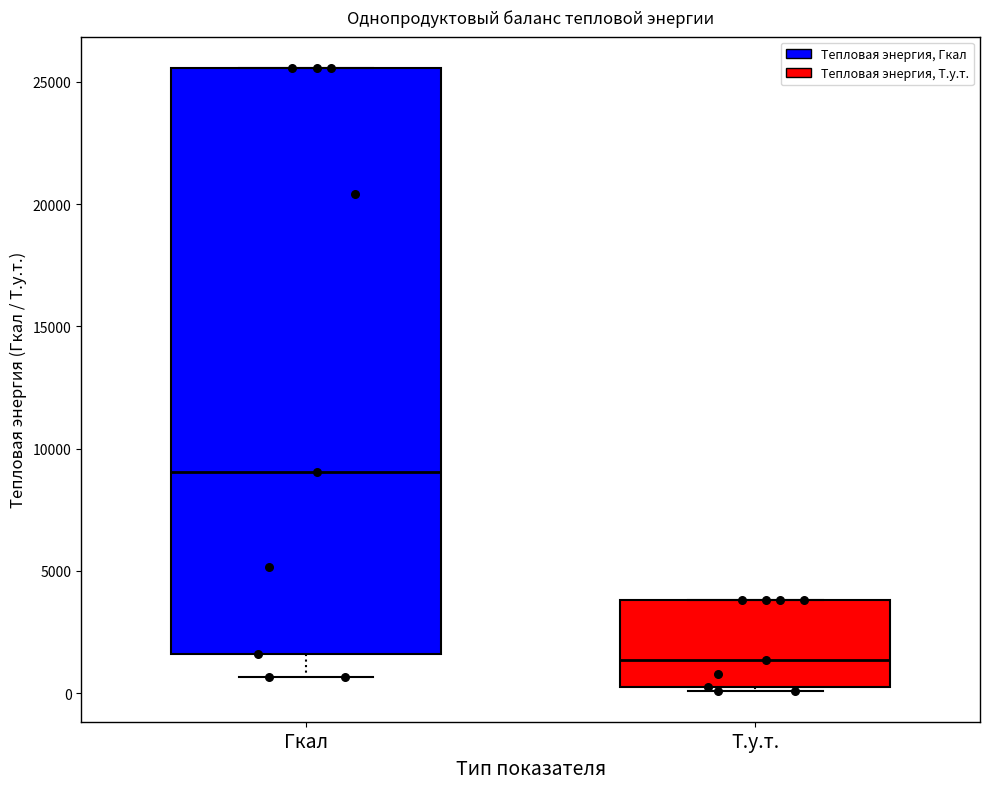

Reading left to right, read every box against the y-axis: the position of its median line, the range the box covers, and the ends of its whiskers. The values are not printed on the chart, so give them approximately, as read against the axis.

Гкал: median 9000, box 1500 to 25500, whiskers 500 to 25500
Т.у.т.: median 1500, box 0 to 4000, whiskers 0 to 4000